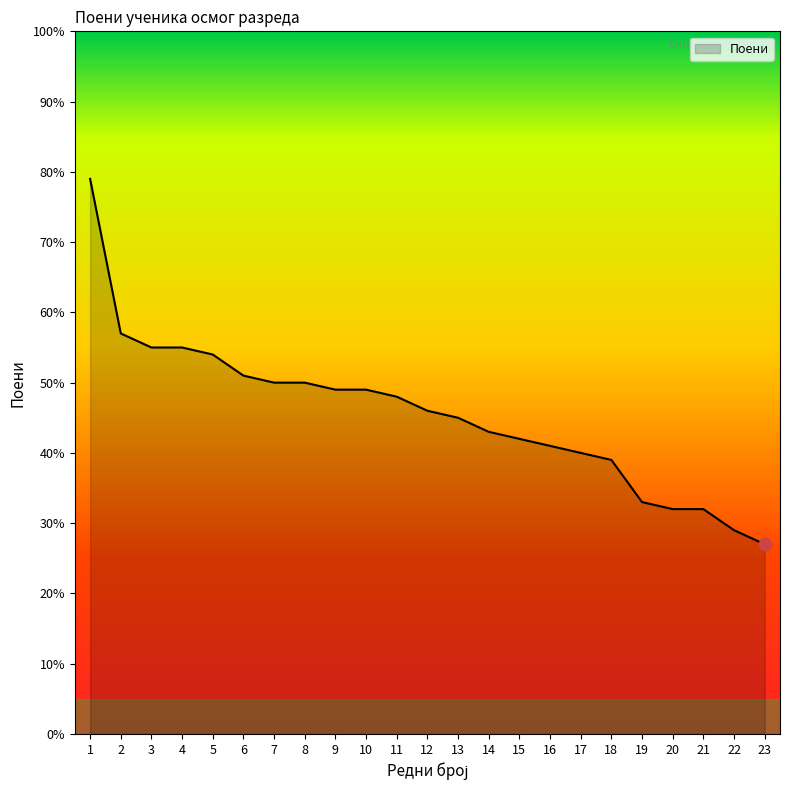

Which has a higher value, 20 or 16?

16